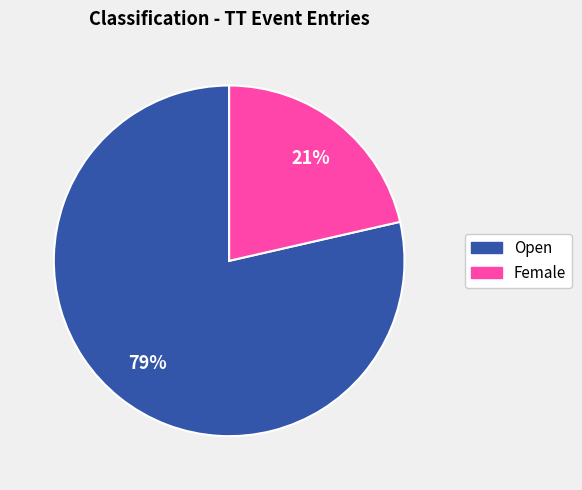

The Open slice represents 79% of the pie. True or false?

True